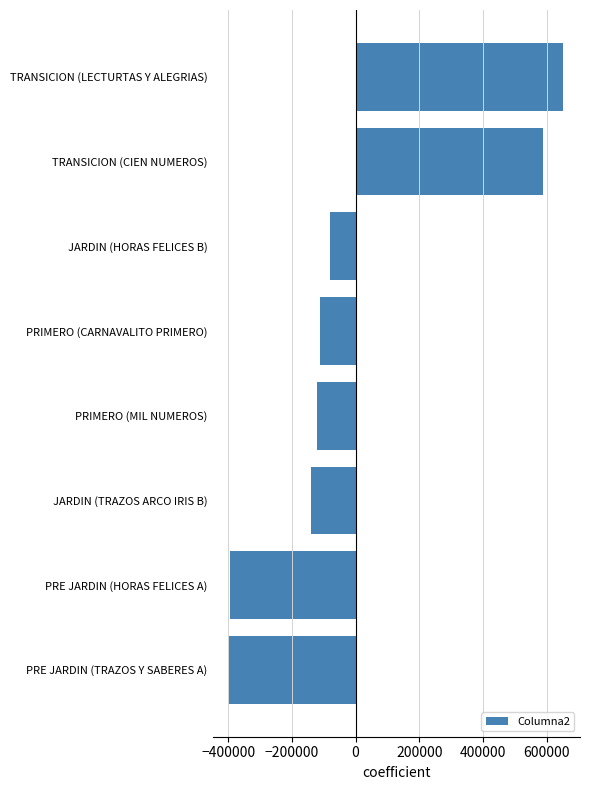

Where is the data nearest to the value 128125?

JARDIN (HORAS FELICES B)